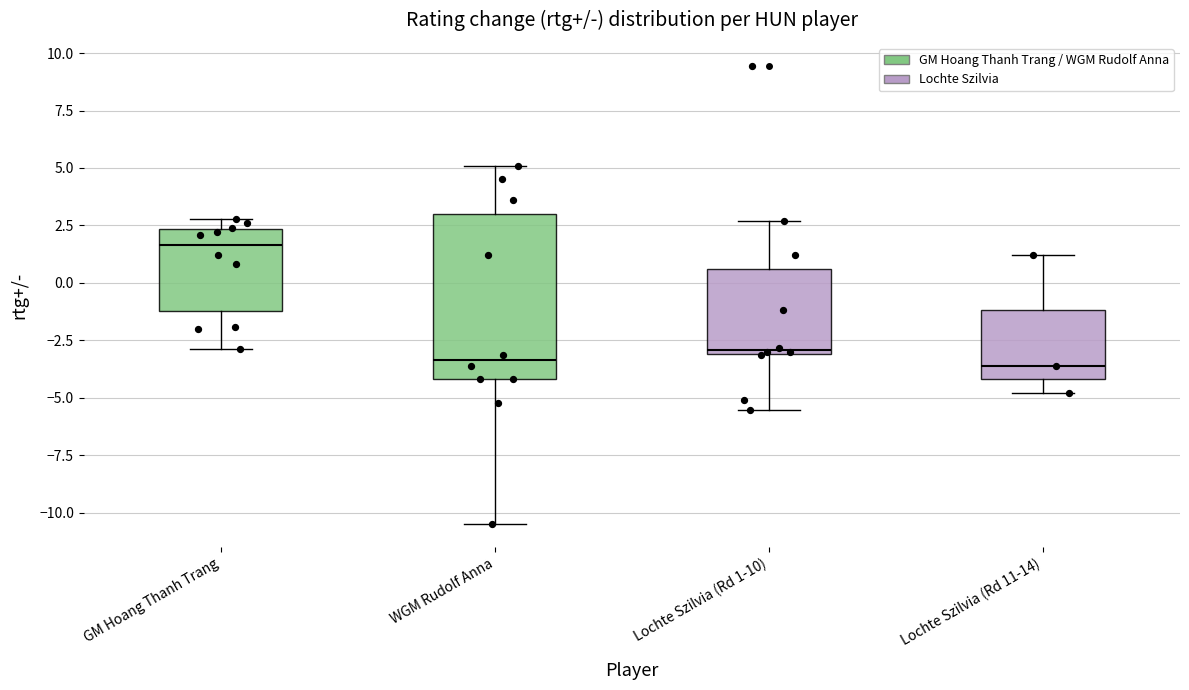

Comparing the boxes themselves (not the whiskers), which one is the tallest?

WGM Rudolf Anna